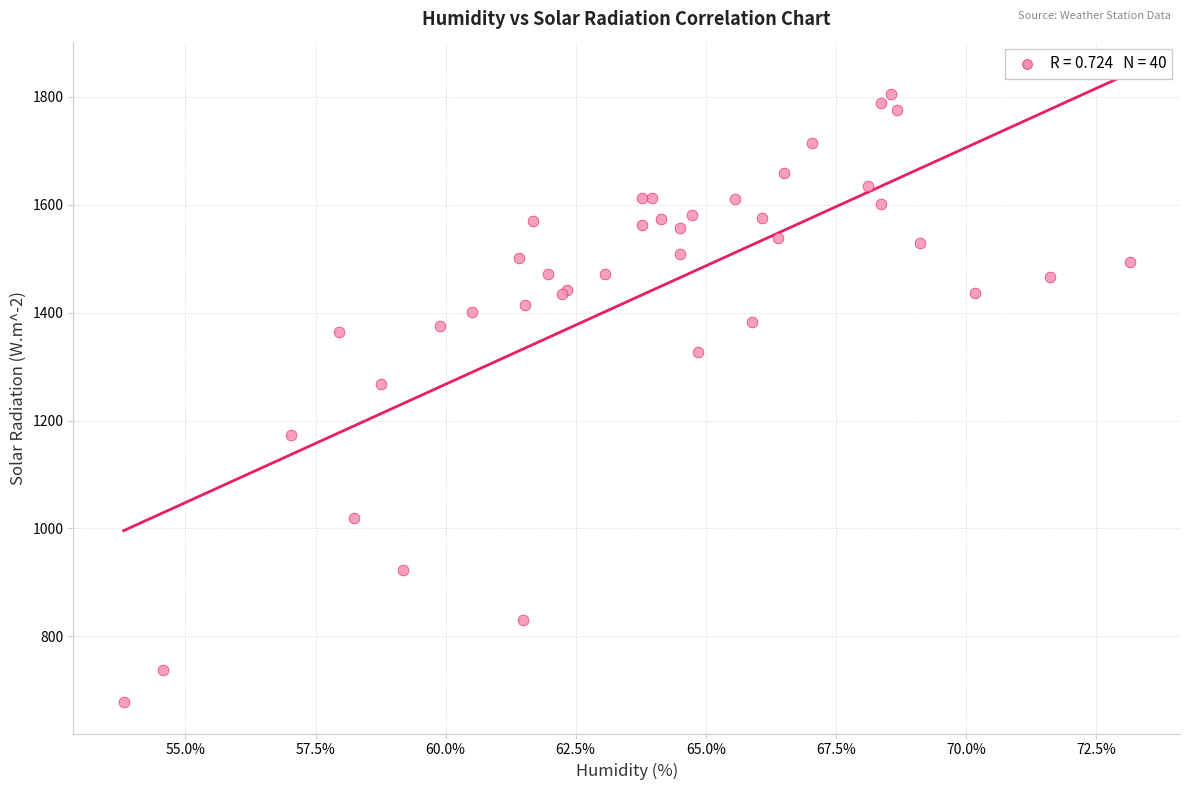

What Y value in the scatter plot is closest to 1242?

1268.0